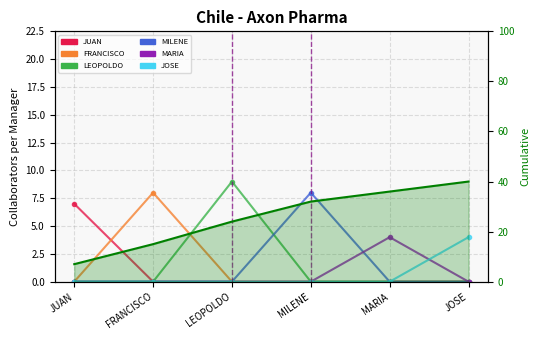

At which category does MARIA TERESA LARA ESPINOZA reach its first local peak?

MARIA